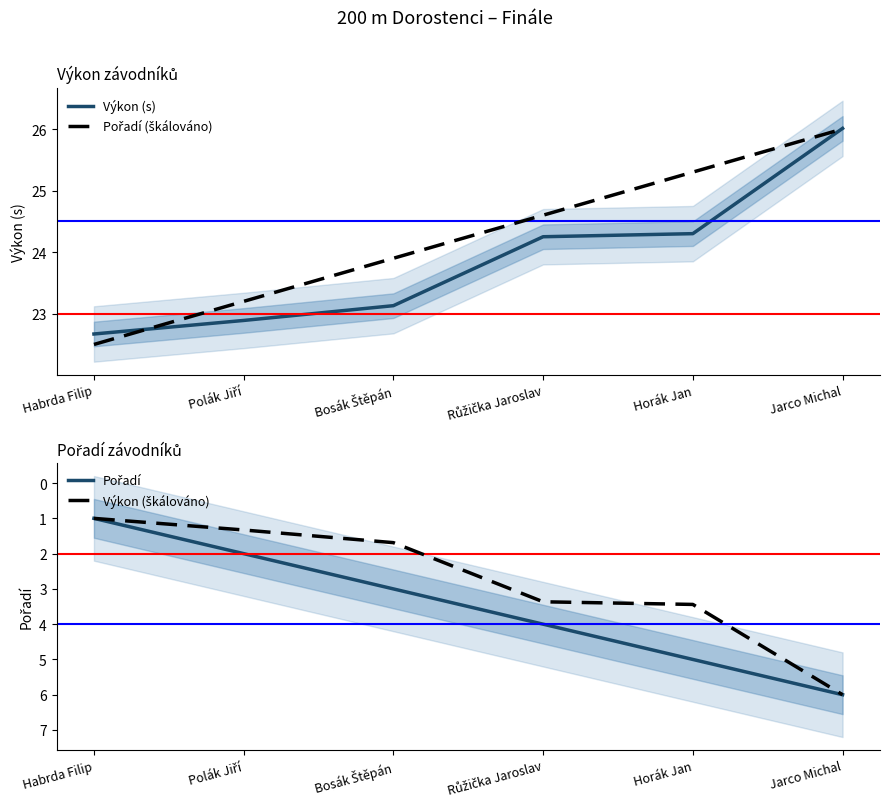

True or false: Pořadí (škálováno) has more than 1 interior local peaks.

False